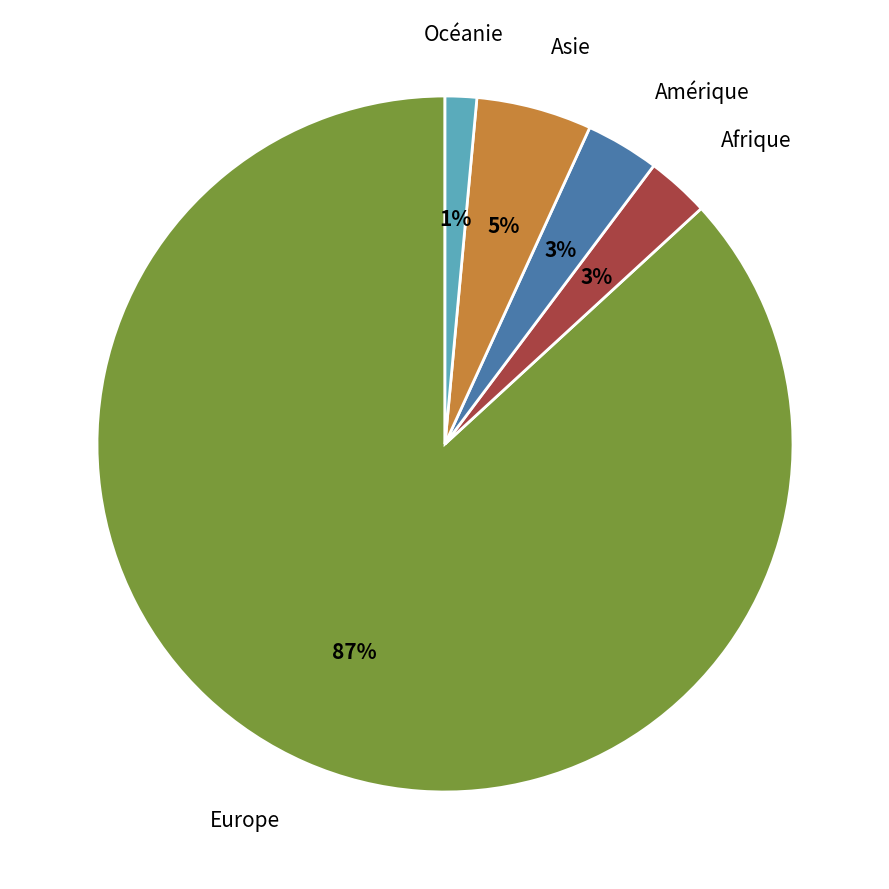

To the nearest percent, what is the average slice percentage?

20%